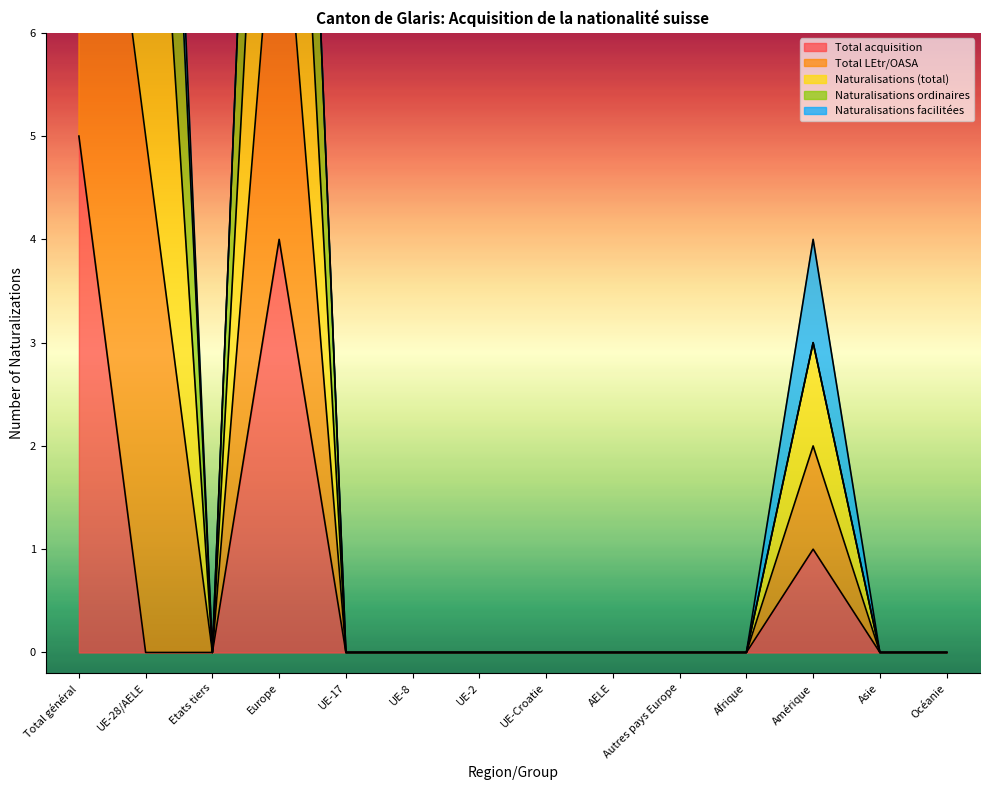

True or false: Naturalisations (total) and Total acquisition cross at least once.

False